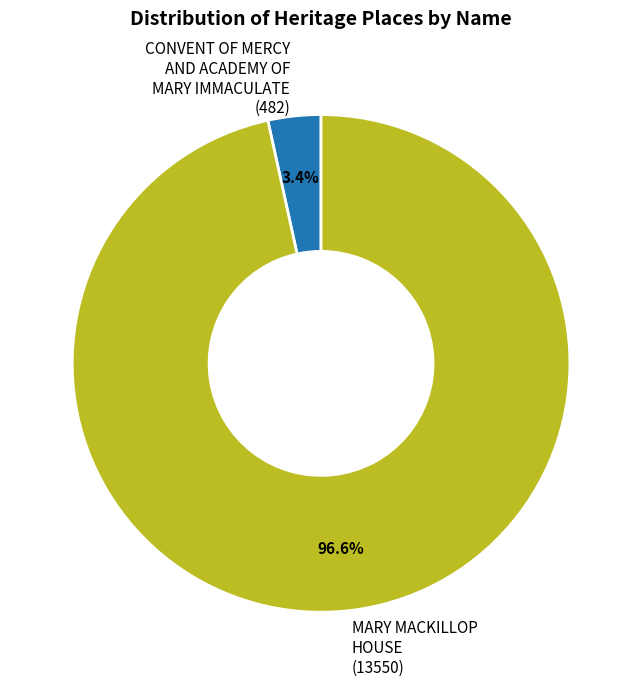

How many segments does this pie chart have?

2